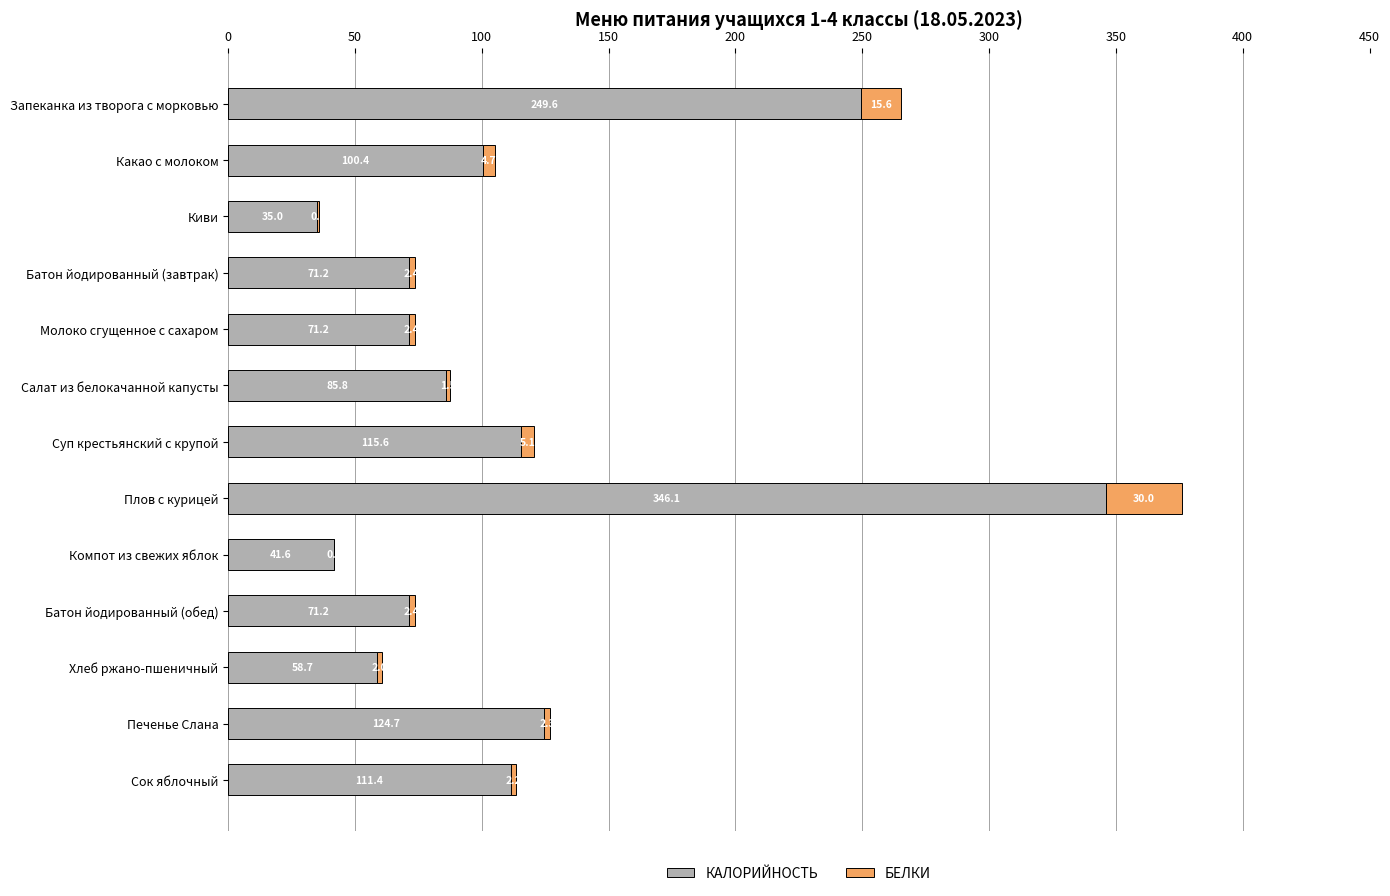

At which category is the sum across all series the highest?

Плов с курицей